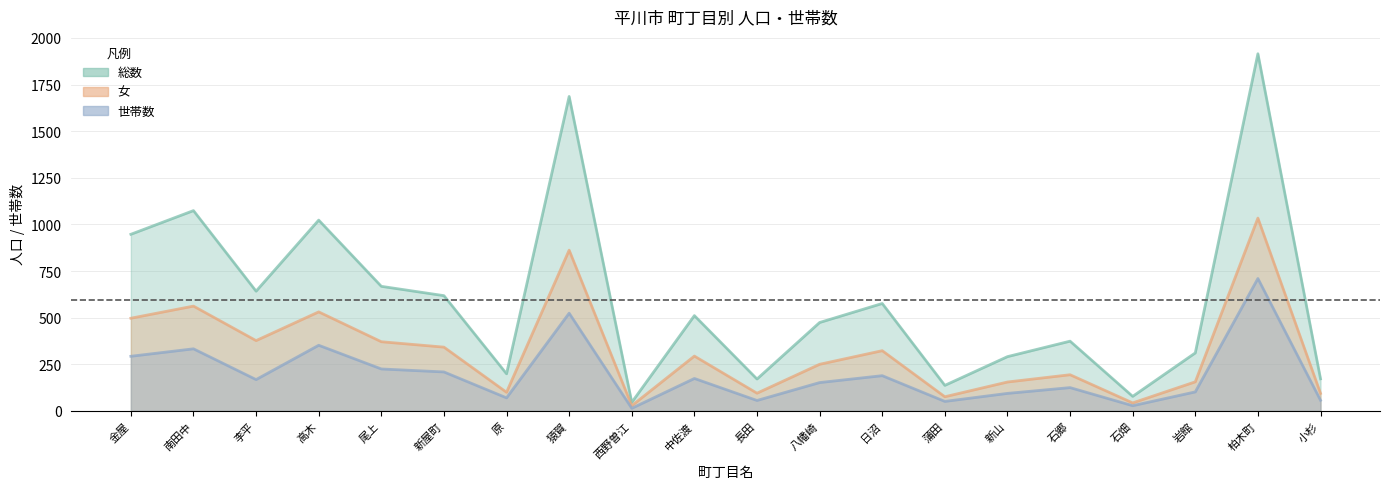

At which label does 女 reach its minimum?

西野曽江